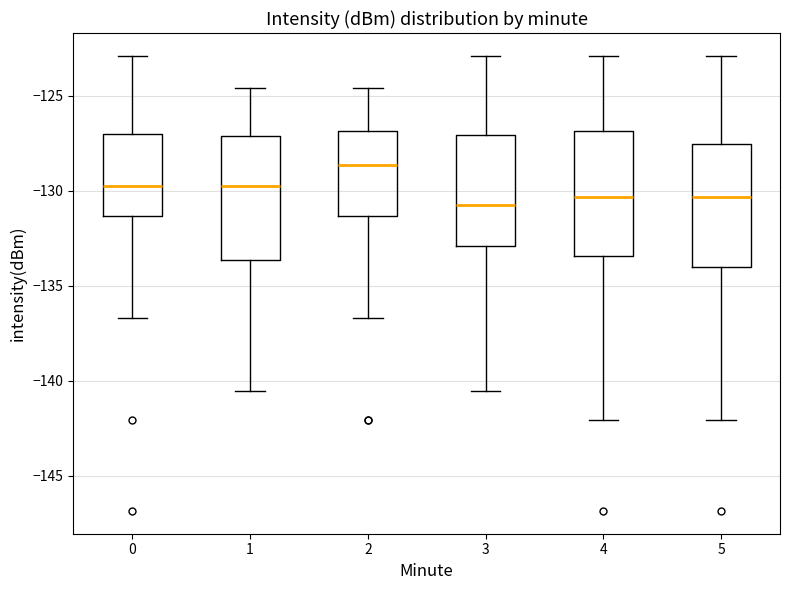

Reading left to right, transcribe this box plot: for each box, give where its median line is, the range the box spans, and where its two whiskers end, as read against the y-axis. The values are not printed on the chart, so give them approximately, as read against the axis.

0: median -129.5, box -131.5 to -127.0, whiskers -136.5 to -123.0
1: median -129.5, box -133.5 to -127.0, whiskers -140.5 to -124.5
2: median -128.5, box -131.5 to -127.0, whiskers -136.5 to -124.5
3: median -131.0, box -133.0 to -127.0, whiskers -140.5 to -123.0
4: median -130.5, box -133.5 to -127.0, whiskers -142.0 to -123.0
5: median -130.5, box -134.0 to -127.5, whiskers -142.0 to -123.0